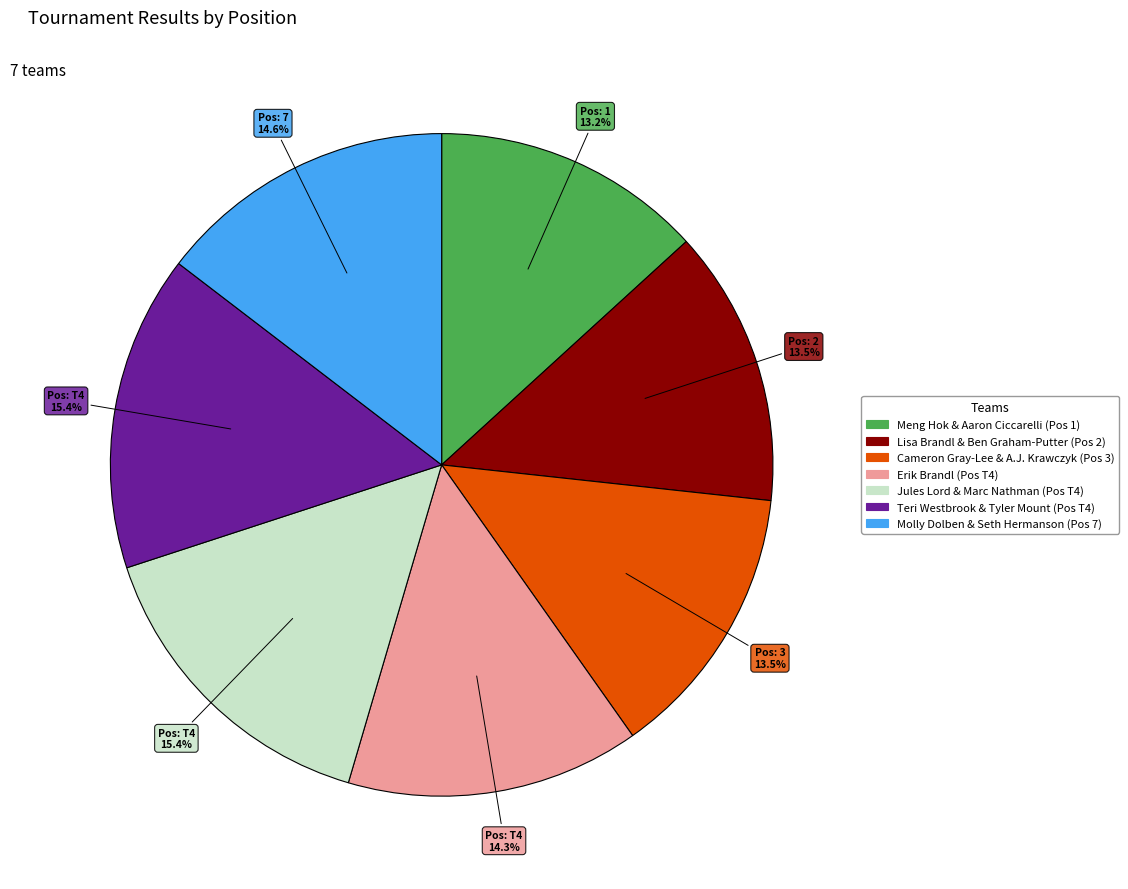

Is there a majority slice in this chart?

No